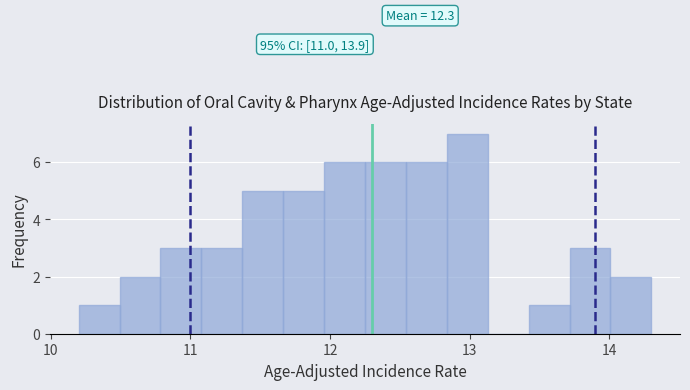

Around what value on the x-axis is the tallest bar? Give the approximate position of its centre, as read against the axis.

13.0